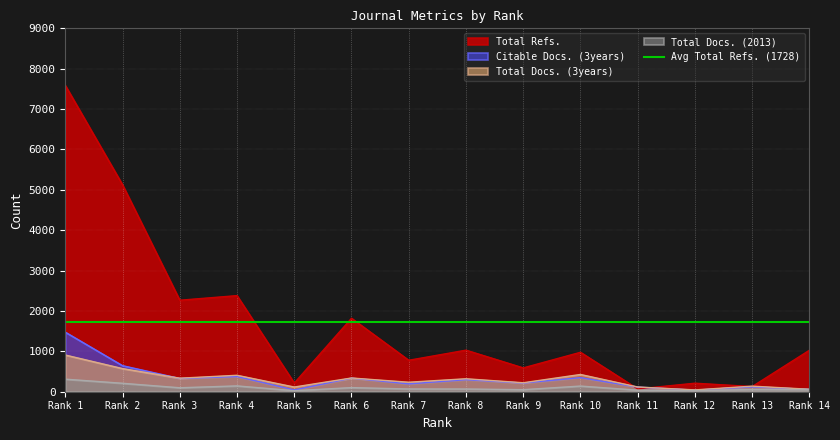

What is the approximate value of Citable Docs. (3years) at Rank 3?

328